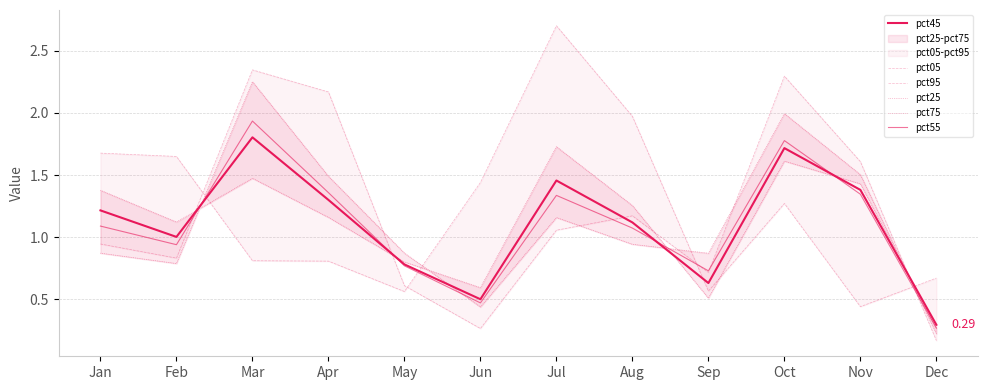

Which label corresponds to the smallest value in the chart?

Dec